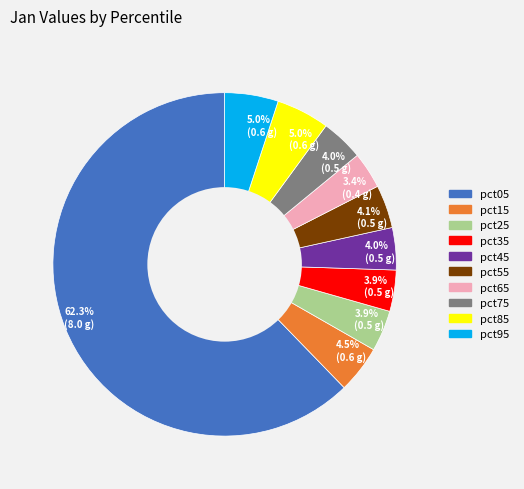

Is there any slice that represents more than half of the pie?

Yes